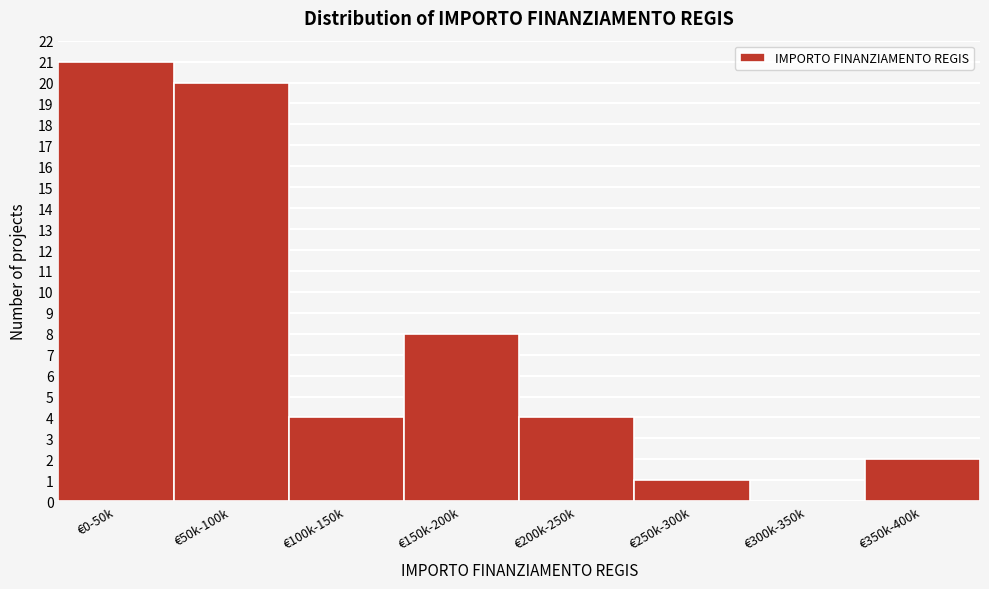

Reading left to right, list all the values displayed in this chart.

€0-50k=21	€50k-100k=20	€100k-150k=4	€150k-200k=8	€200k-250k=4	€250k-300k=1	€300k-350k=0	€350k-400k=2